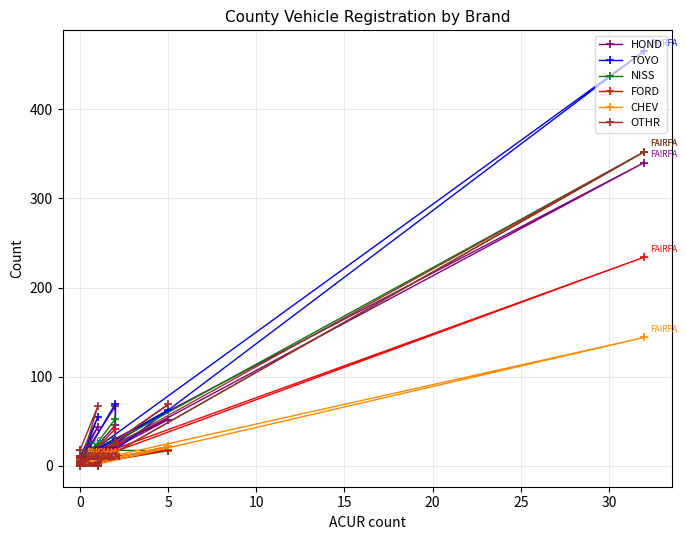

What is the average value of the OTHR series?

15